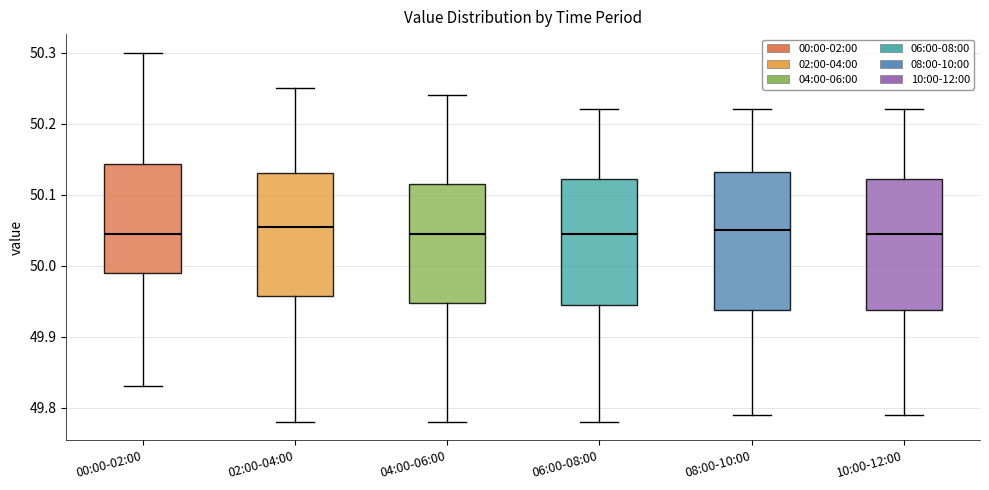

Reading left to right, read every box against the y-axis: the position of its median line, the range the box covers, and the ends of its whiskers. The values are not printed on the chart, so give them approximately, as read against the axis.

00:00-02:00: median 50.05, box 49.99 to 50.14, whiskers 49.83 to 50.30
02:00-04:00: median 50.06, box 49.96 to 50.13, whiskers 49.78 to 50.25
04:00-06:00: median 50.05, box 49.95 to 50.12, whiskers 49.78 to 50.24
06:00-08:00: median 50.05, box 49.95 to 50.12, whiskers 49.78 to 50.22
08:00-10:00: median 50.05, box 49.94 to 50.13, whiskers 49.79 to 50.22
10:00-12:00: median 50.05, box 49.94 to 50.12, whiskers 49.79 to 50.22